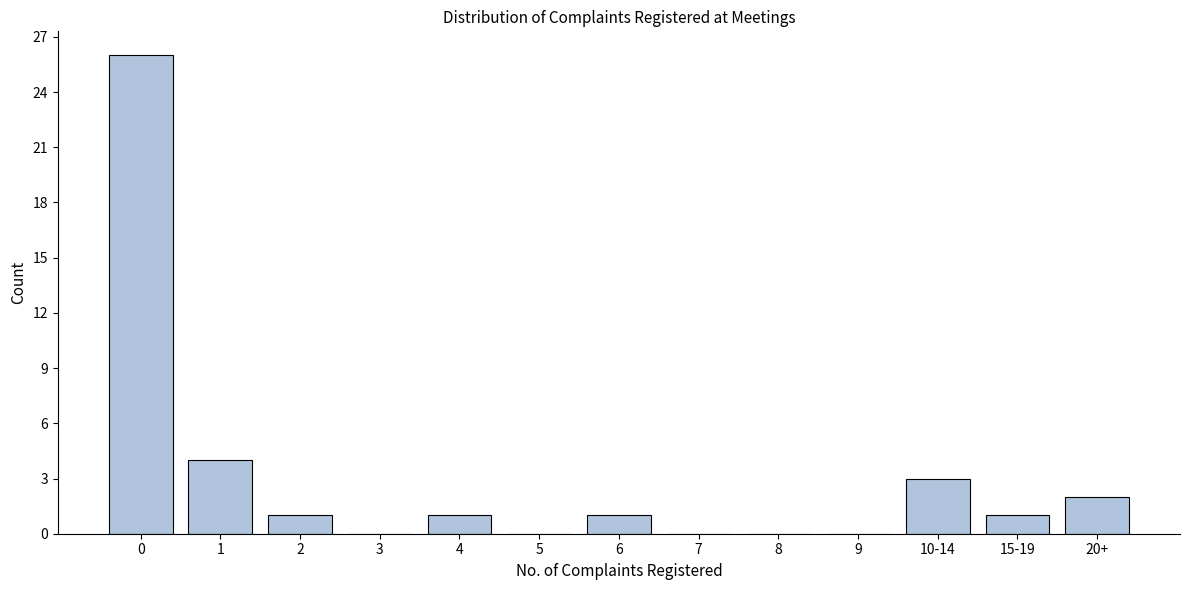

Reading left to right, transcribe all the data shown in this chart.

0=26	1=4	2=1	3=0	4=1	5=0	6=1	7=0	8=0	9=0	10-14=3	15-19=1	20+=2